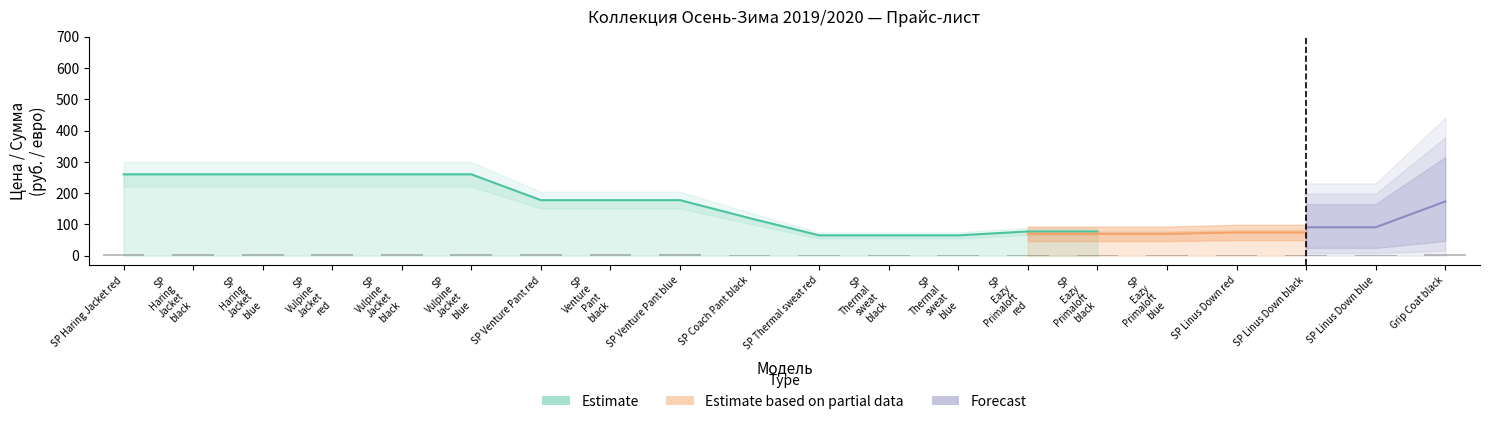

What is the difference between the second highest and second lowest values?

195.0